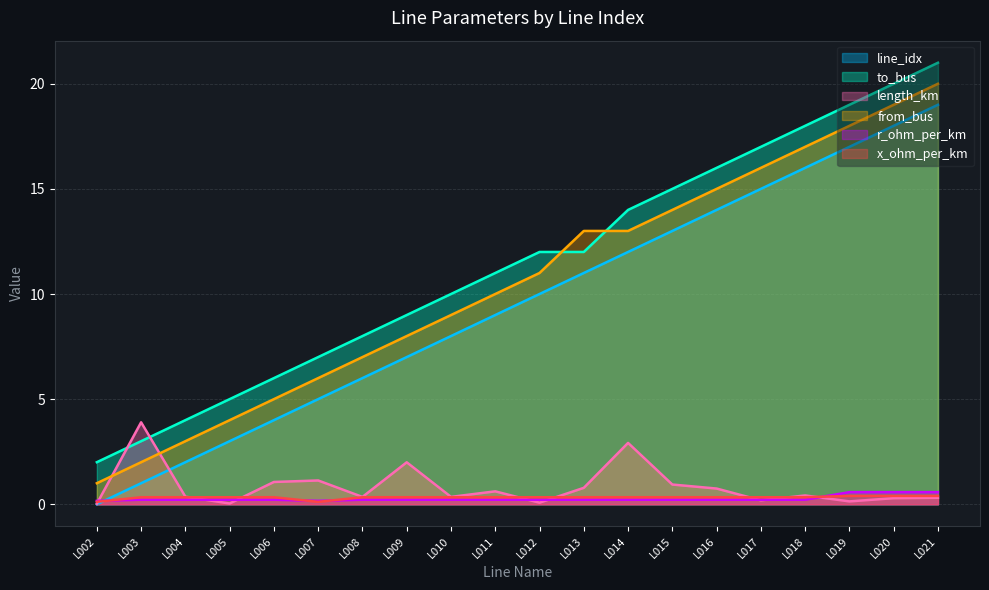

Does the chart display data point markers on the line(s)?

No